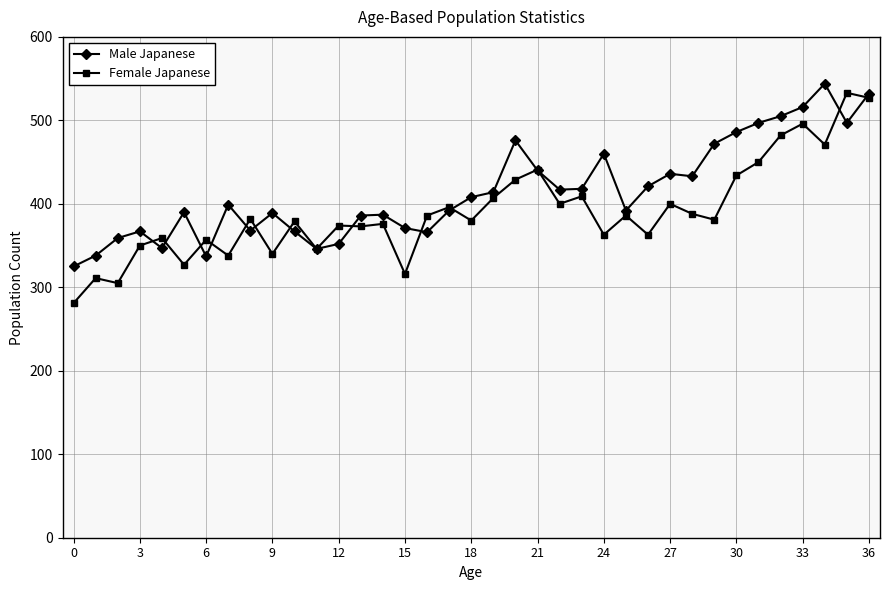

True or false: Female Japanese and Male Japanese intersect in this chart.

True